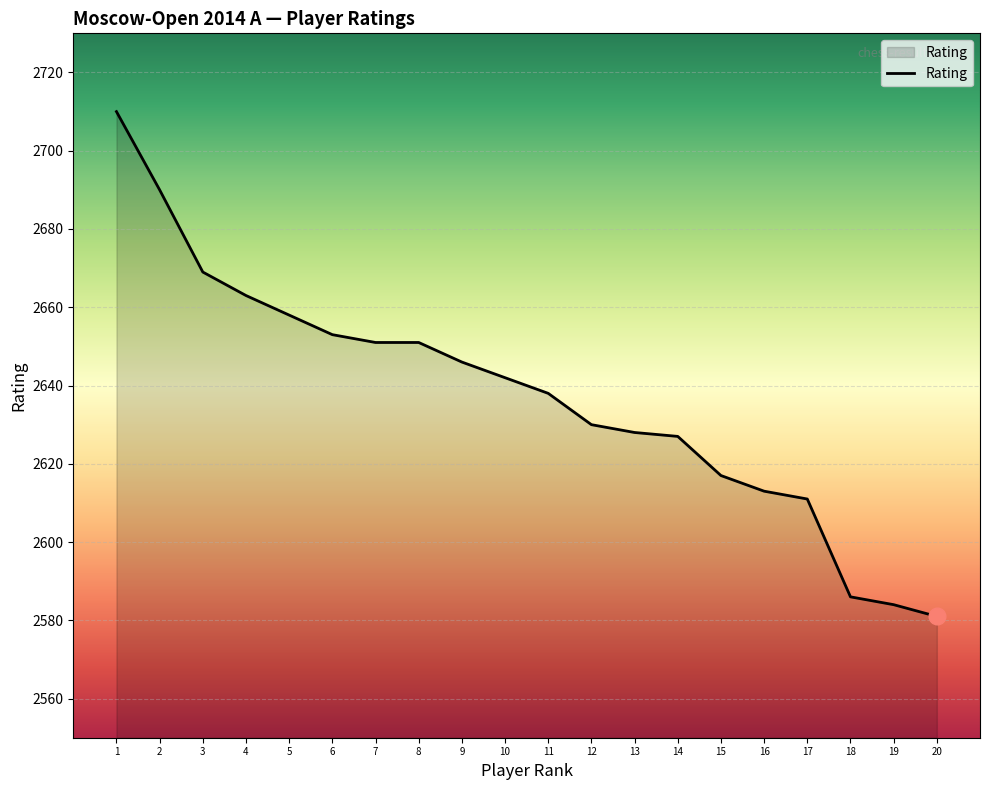

What is the change in value from 2 to 19?

-106